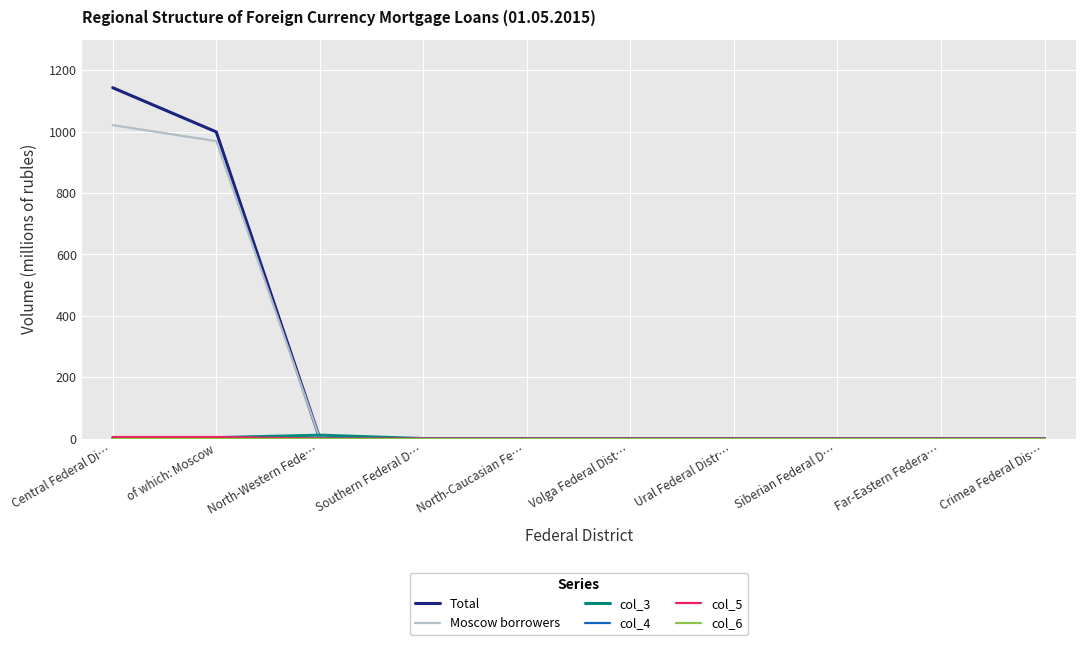

Which series has the largest range (max minus min)?

Total